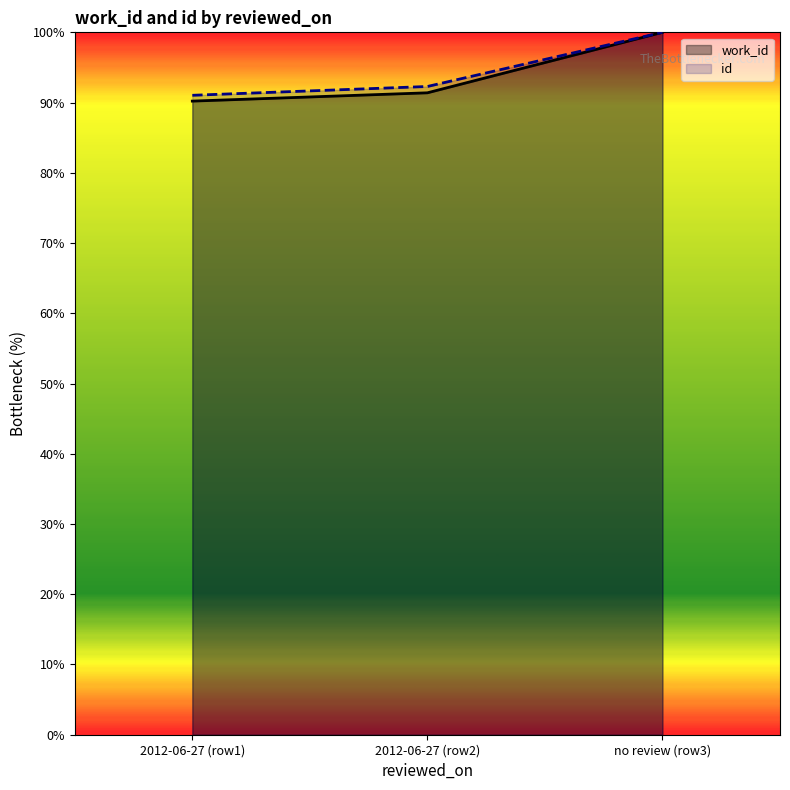

How many data points in id are above 92?

2